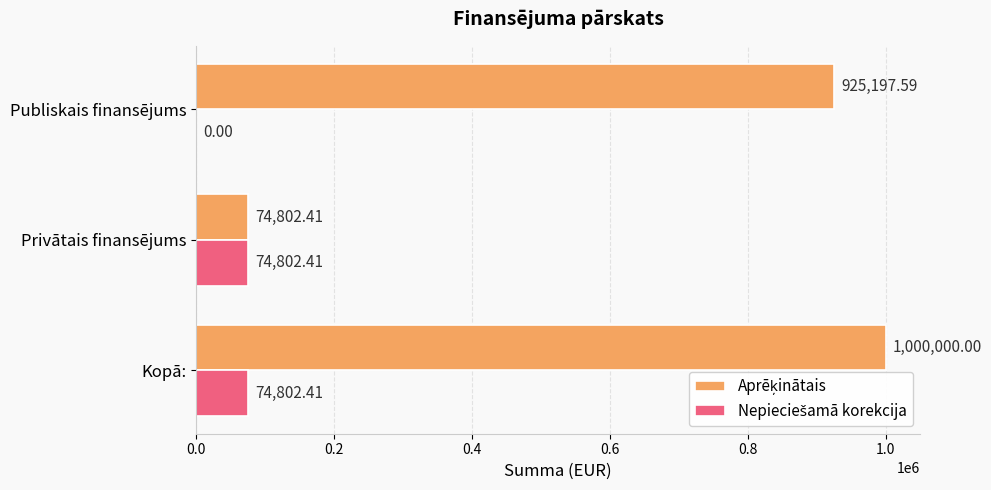

What is the maximum value shown in the chart?

1000000.0